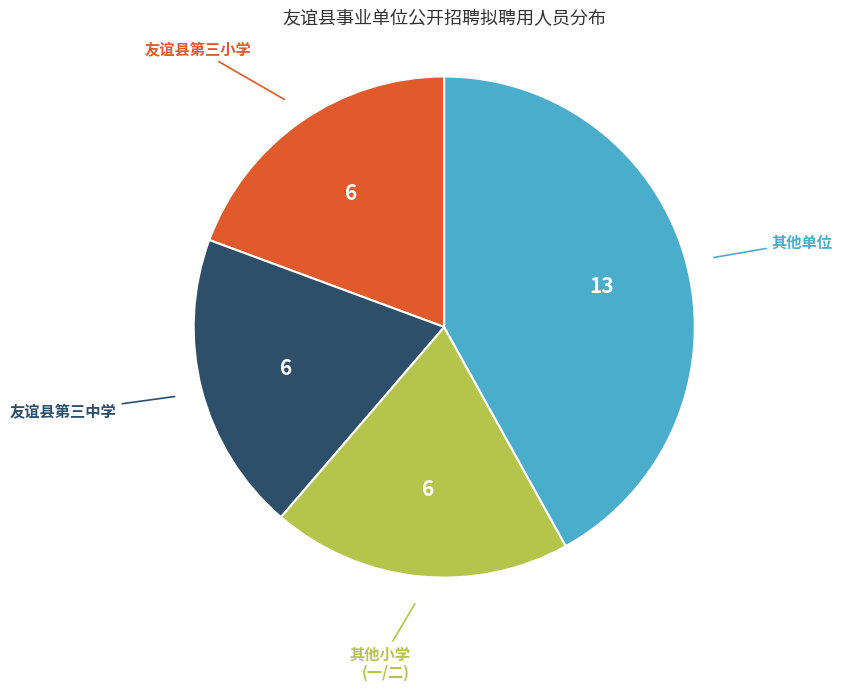

Does any single category account for the majority?

No